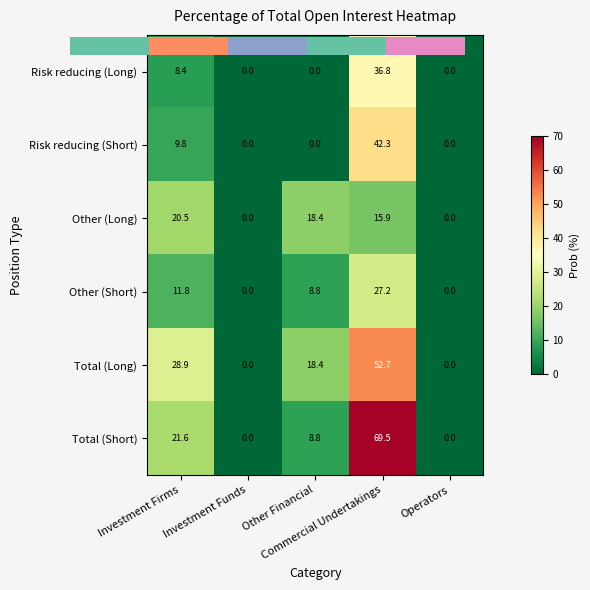

Count the number of categories in the chart.

5